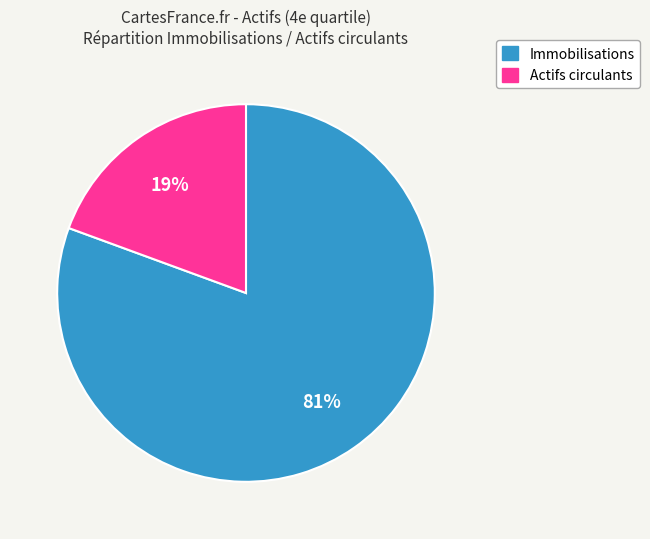

Between Immobilisations and Actifs circulants, which is larger?

Immobilisations